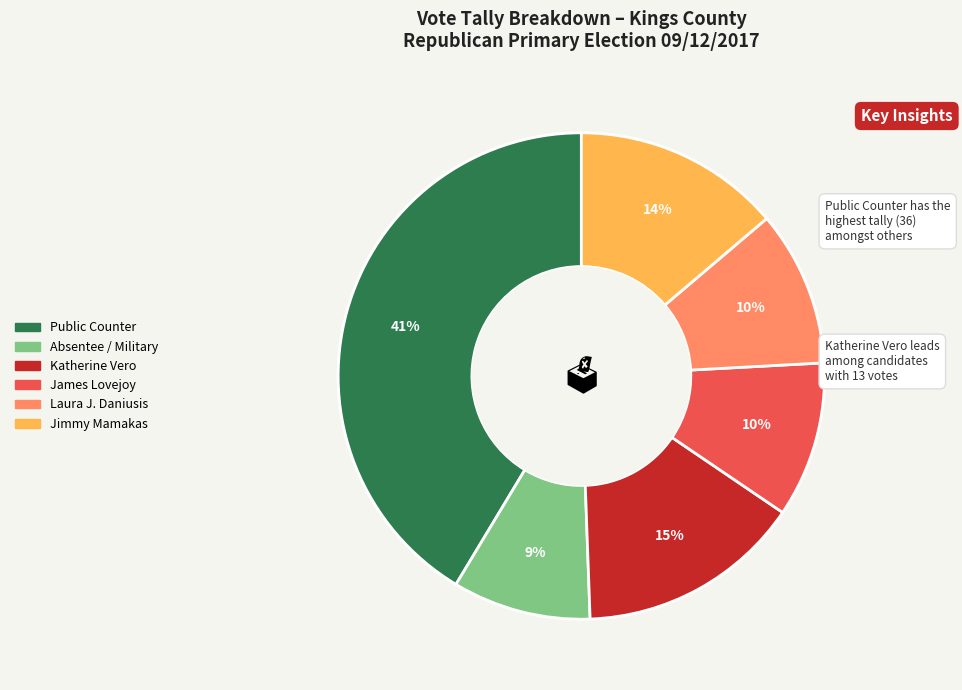

Is there a majority slice in this chart?

No